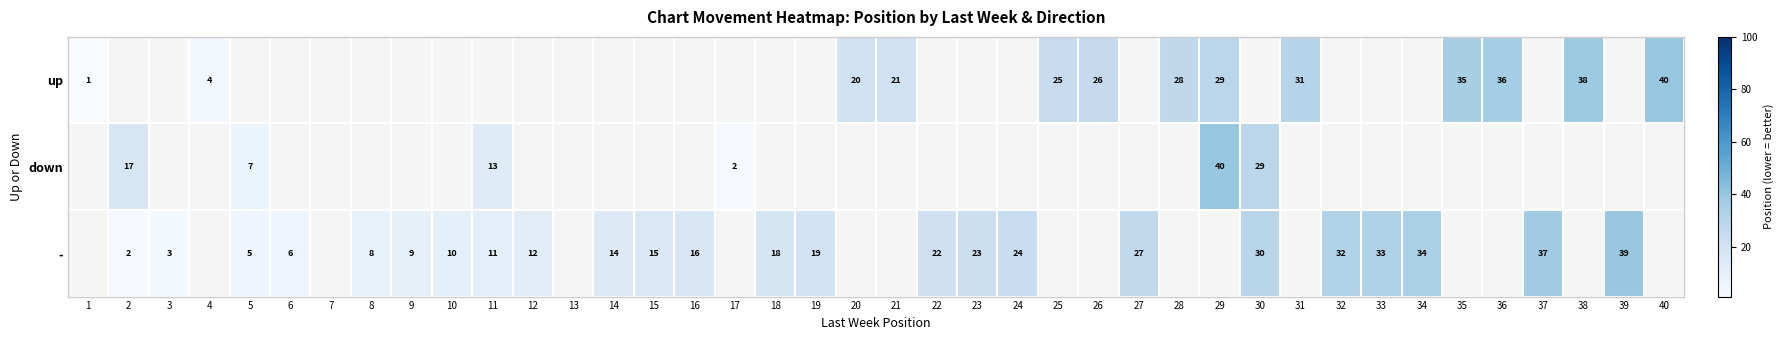

What is the sum of the up values at 1 and 29?

30